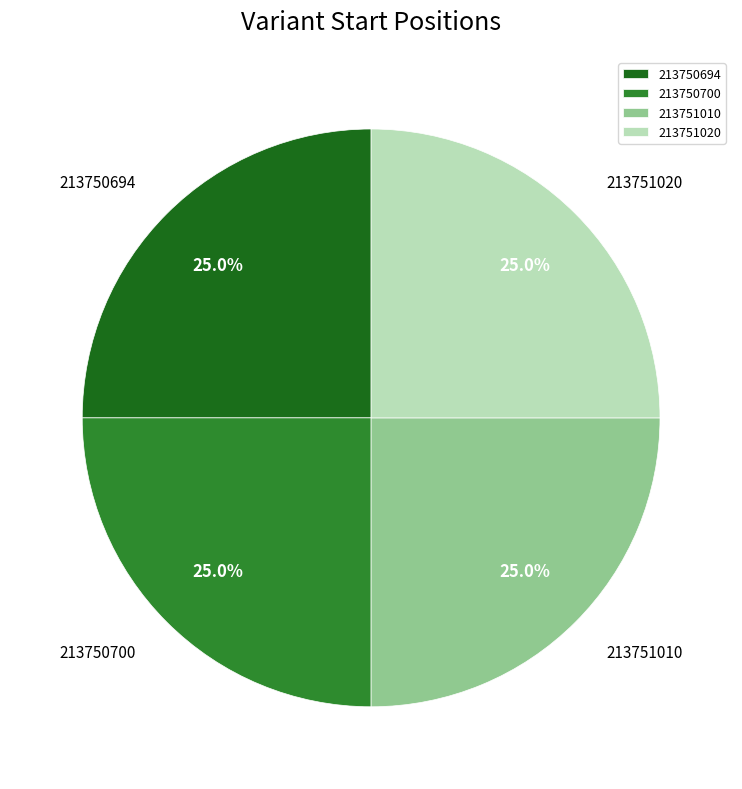

Approximately how many times larger is the value at 213751020 compared to 213750700?

1.0